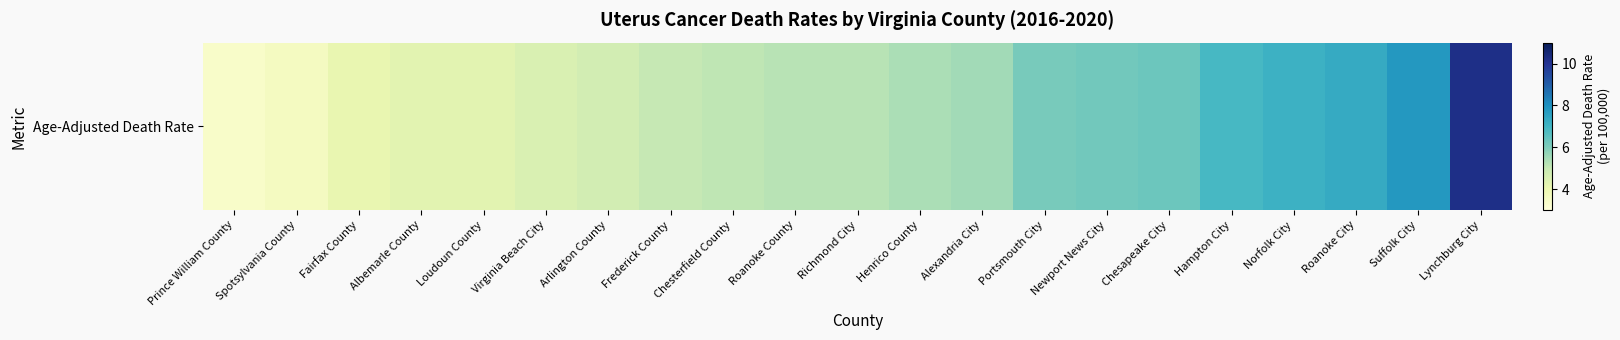

Between Newport News City and Arlington County, which is larger?

Newport News City